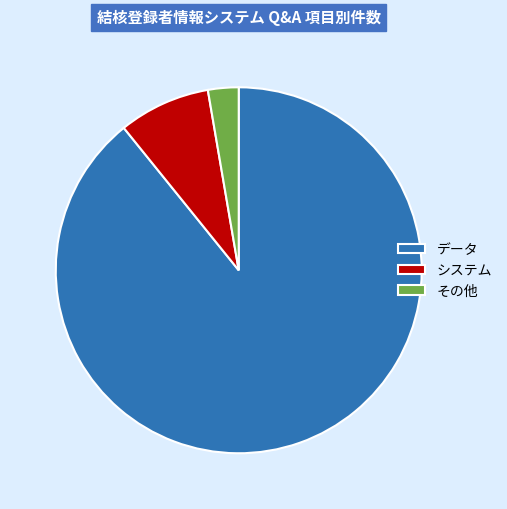

How many segments does this pie chart have?

3